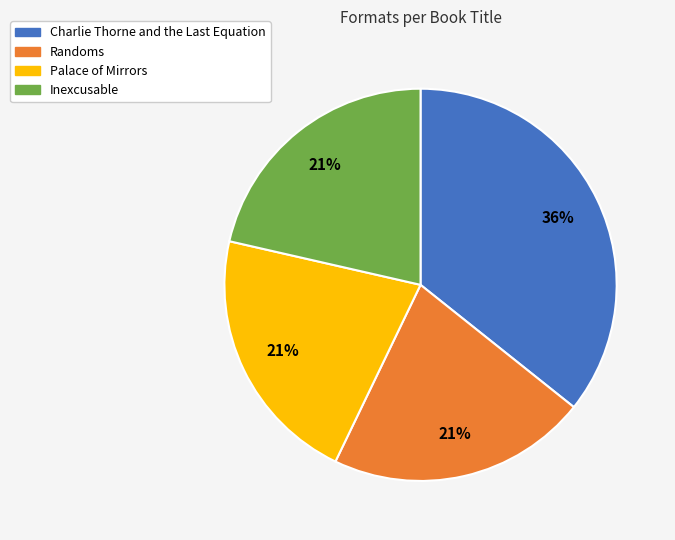

How many segments does this pie chart have?

4